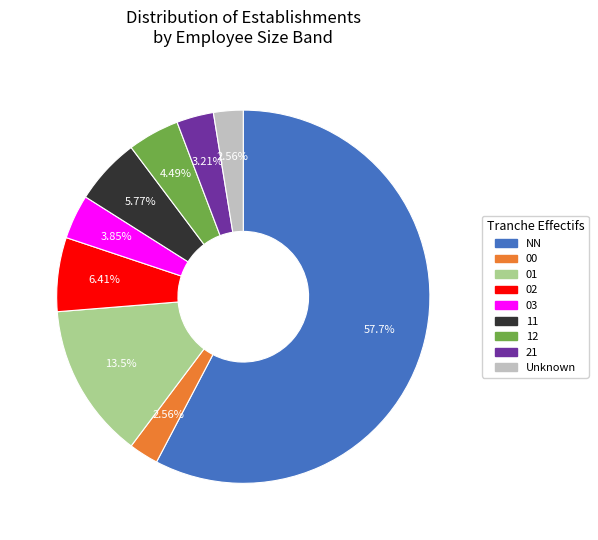

To the nearest percent, what is the average slice percentage?

11%